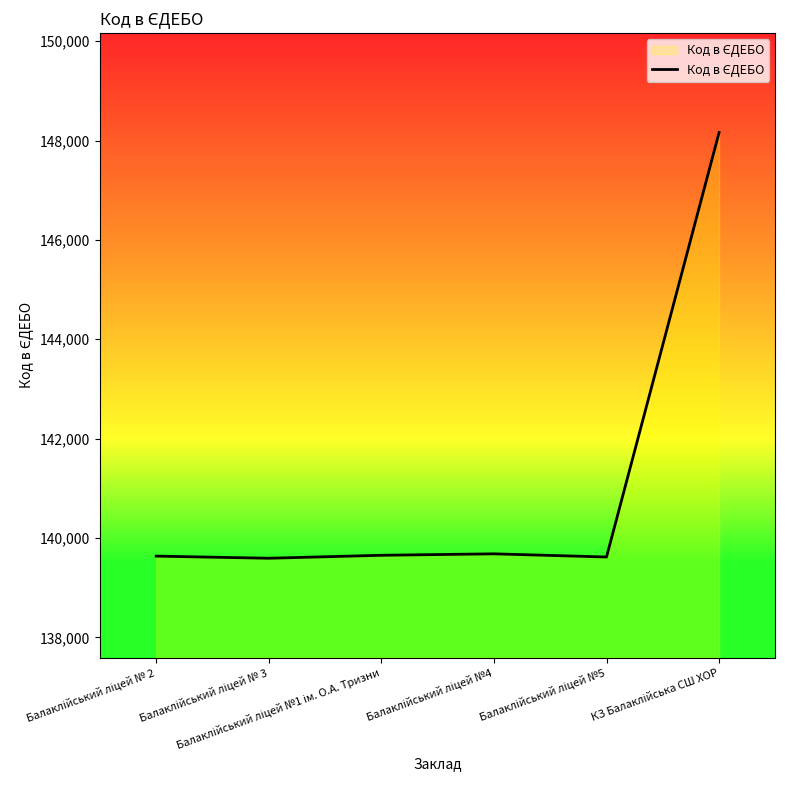

What is the smallest value displayed?

139593